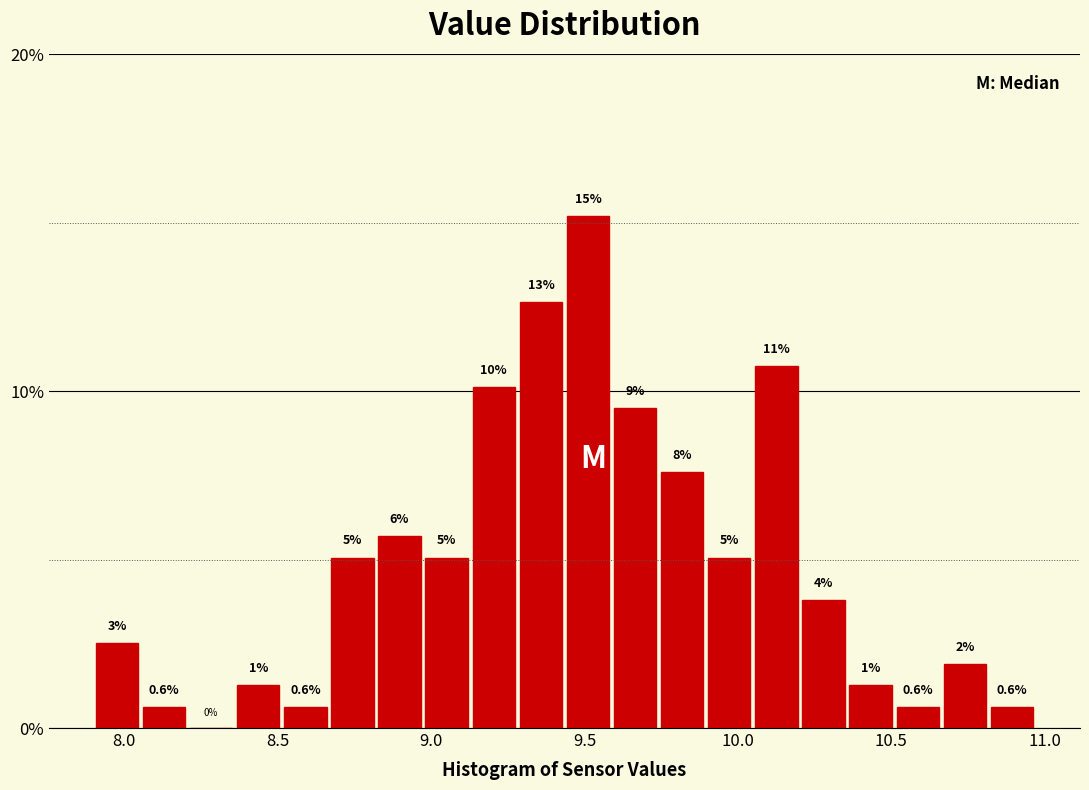

Read against the x-axis, roughly where is the centre of the tallest bar?

9.50